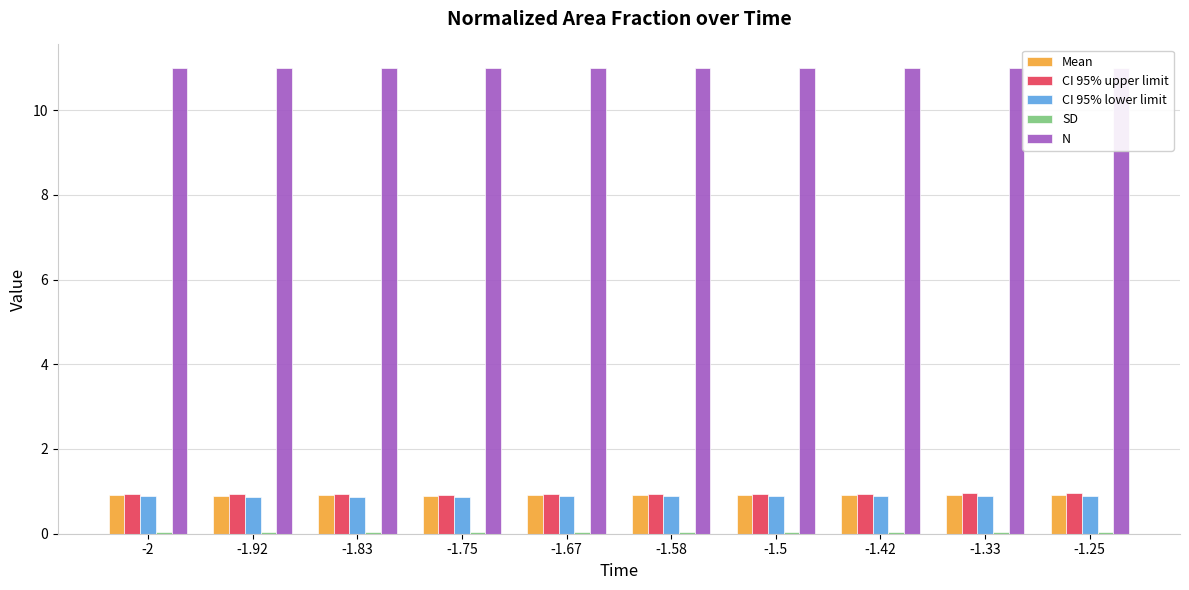

Is it true that Mean equals 0.9 at -1.33?

True